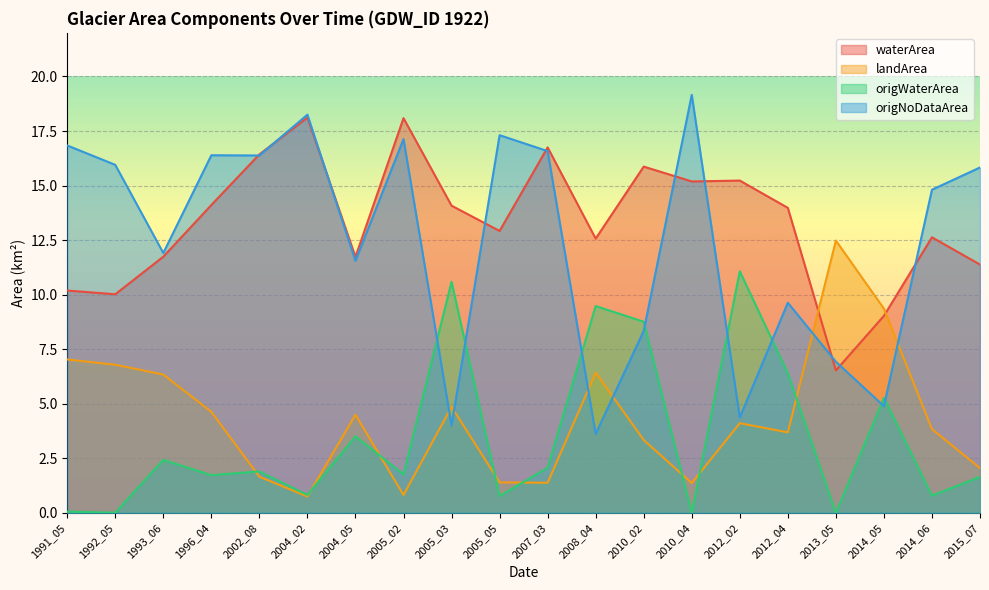

How many lines are shown in the chart?

4